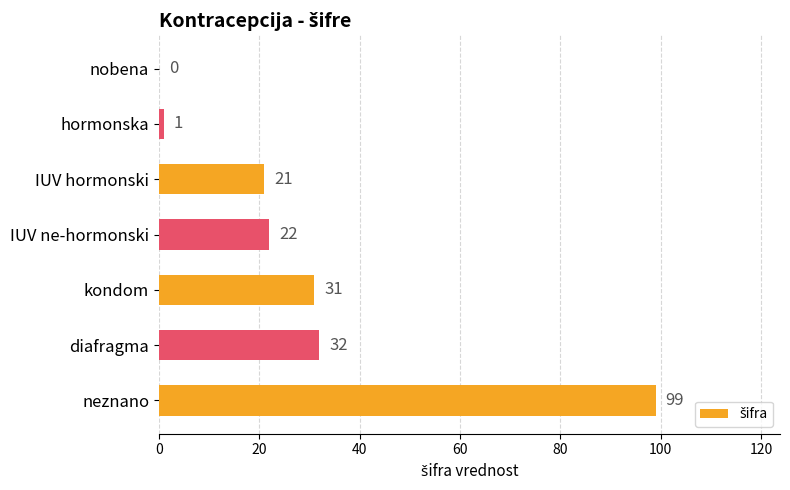

What is the change in value from hormonska to kondom?

+30